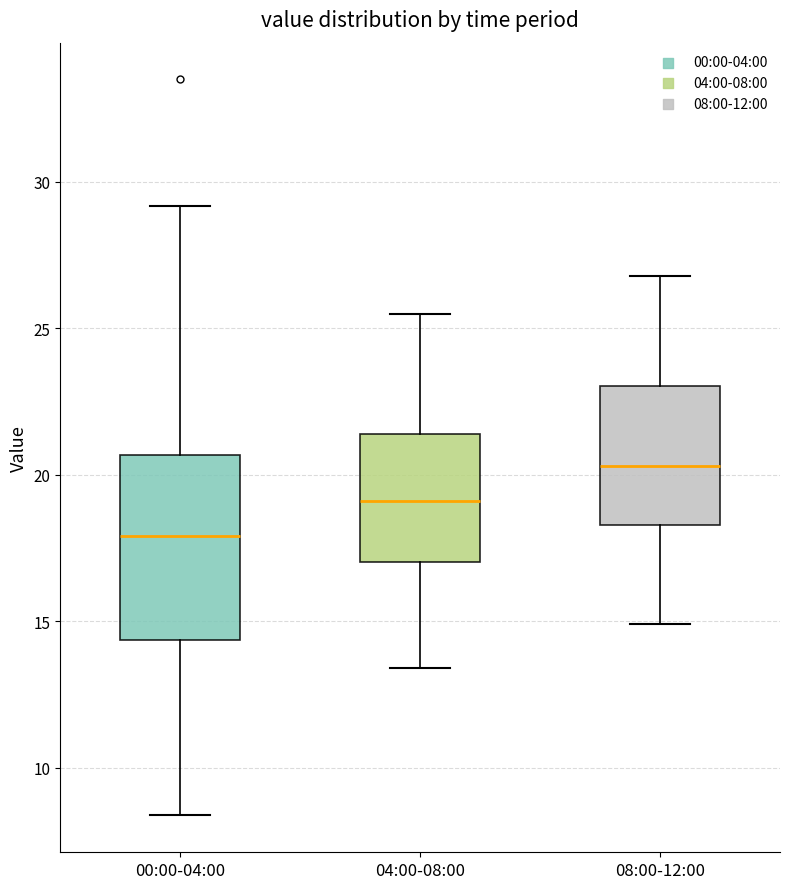

Where is the lower edge of the box for 04:00-08:00 on the y-axis? The values are not printed on the chart, so give them approximately, as read against the axis.

17.0